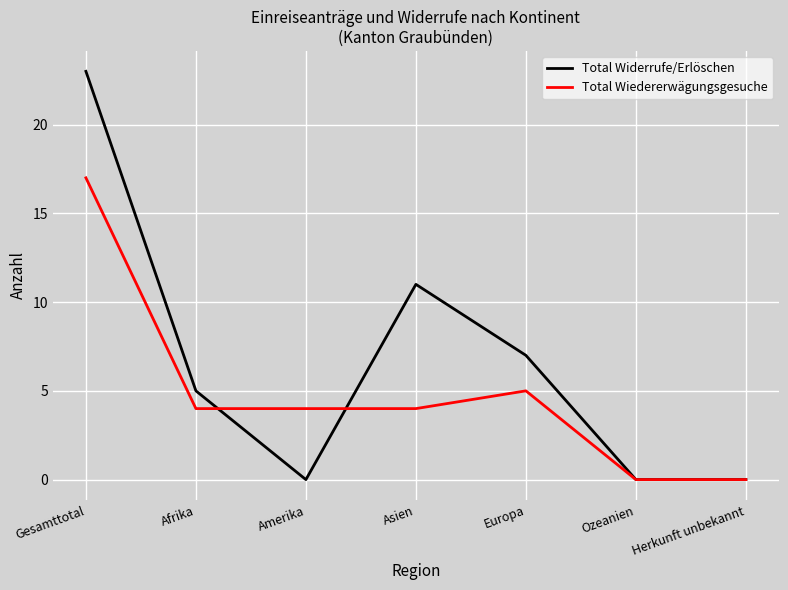

What position from the left is Gesamttotal?

1